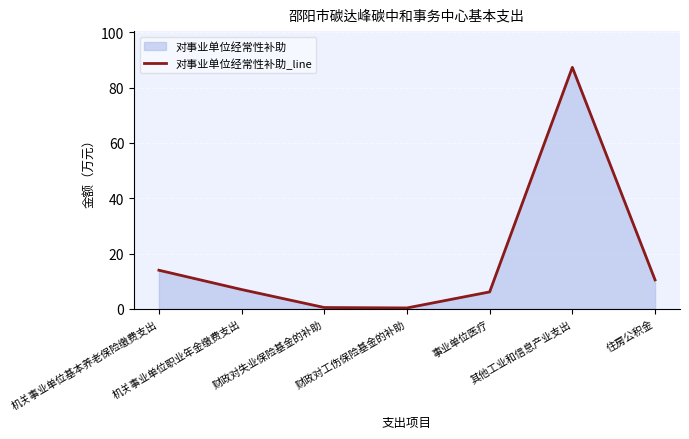

Reading left to right, list all the values displayed in this chart.

机关事业单位基本养老保险缴费支出=14.0	机关事业单位职业年金缴费支出=7.0	财政对失业保险基金的补助=0.5	财政对工伤保险基金的补助=0.3	事业单位医疗=6.1	其他工业和信息产业支出=87.3	住房公积金=10.5